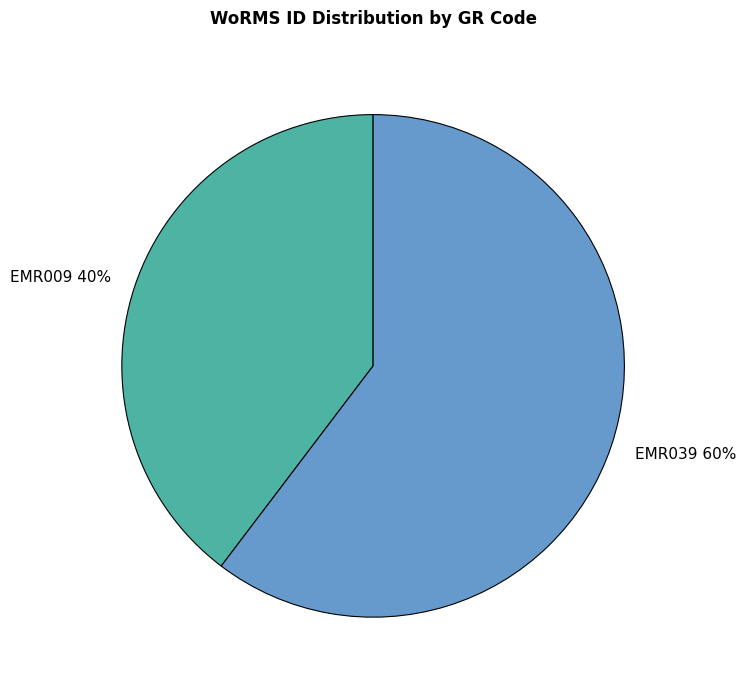

Does any single category account for the majority?

Yes